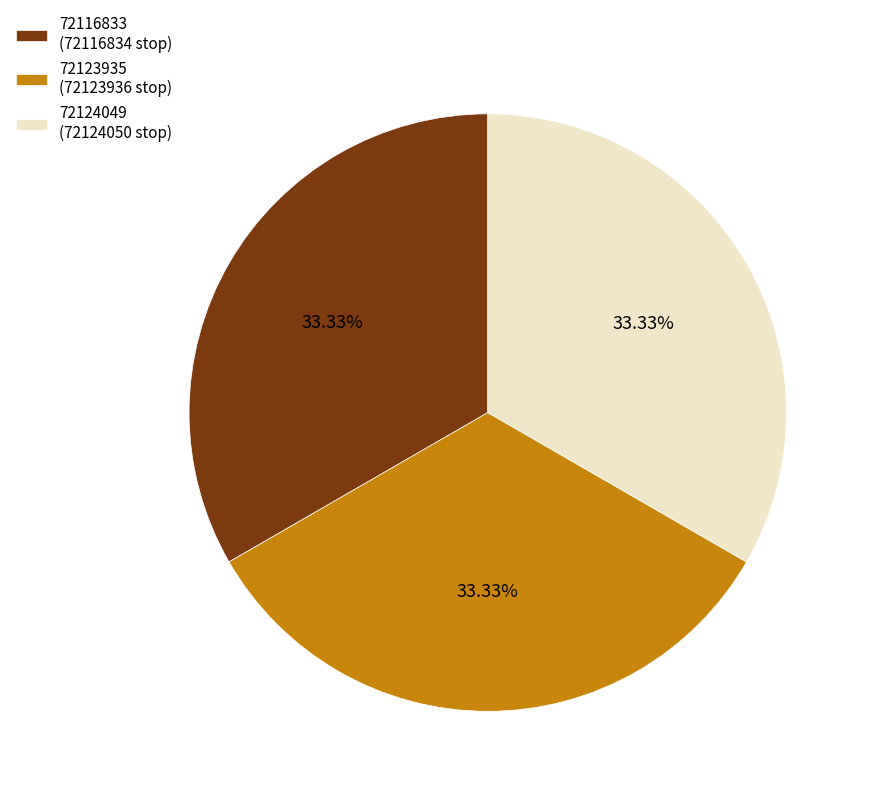

To the nearest percent, what portion does 72123935 represent?

33%